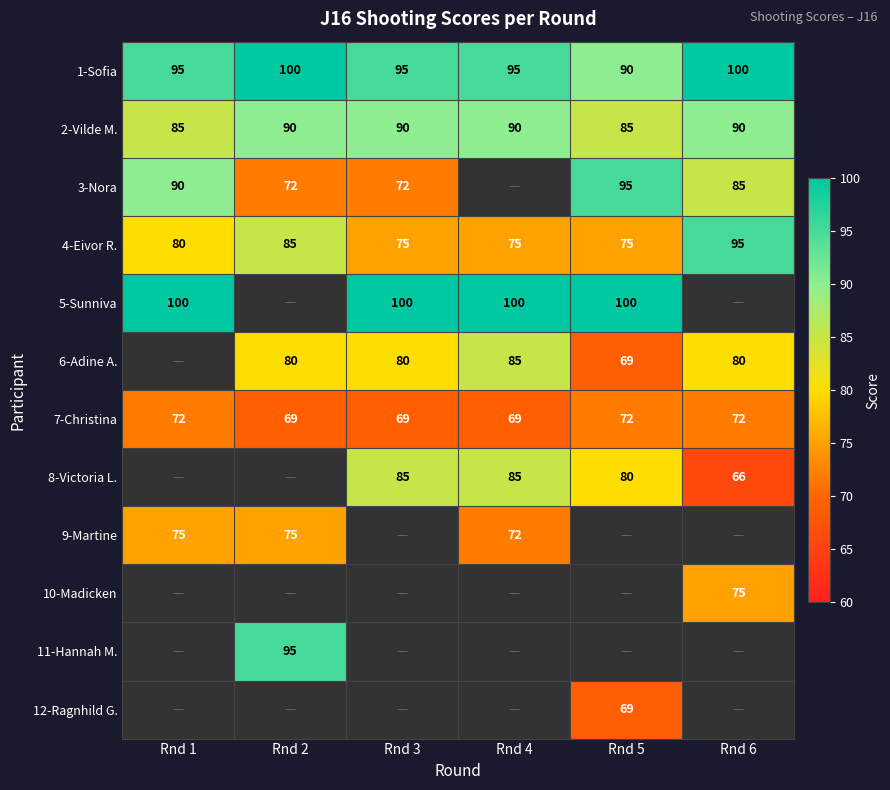

Count the 7-Christina values in the range 69 to 72.

6